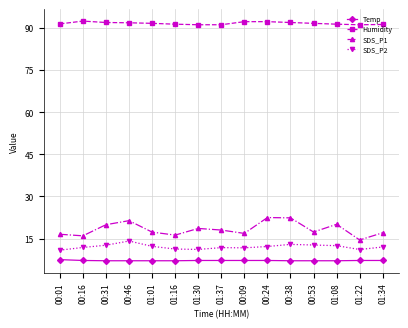

Where is the first local maximum for SDS_P2?

00:46